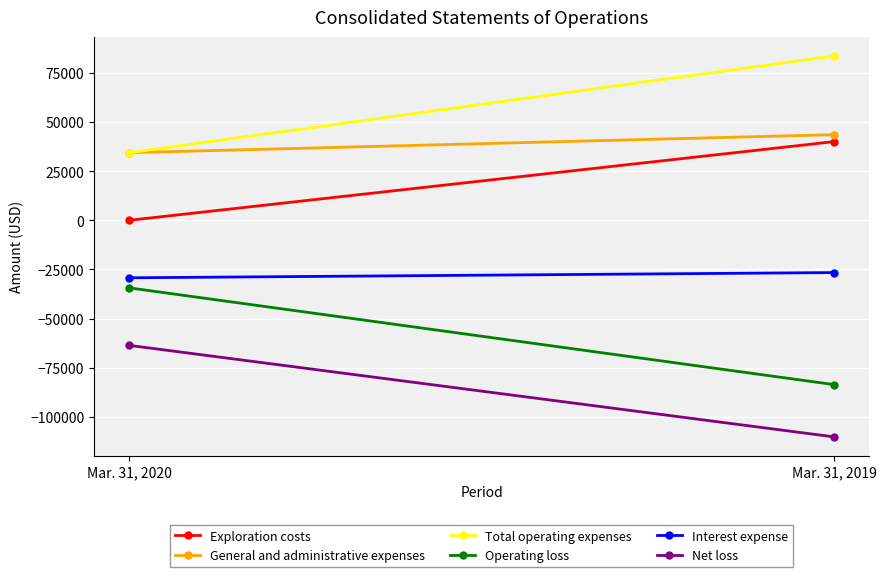

How many lines are shown in the chart?

6